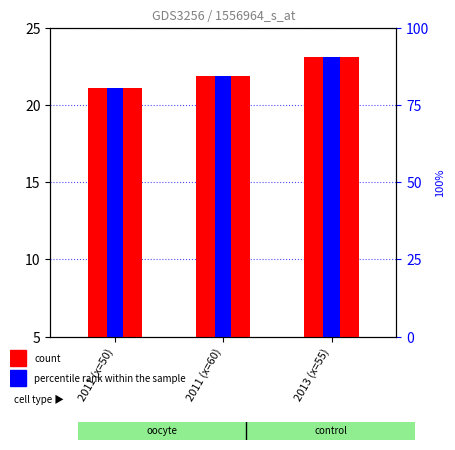

Which category has the lowest value across all series?

2011 (x=50)